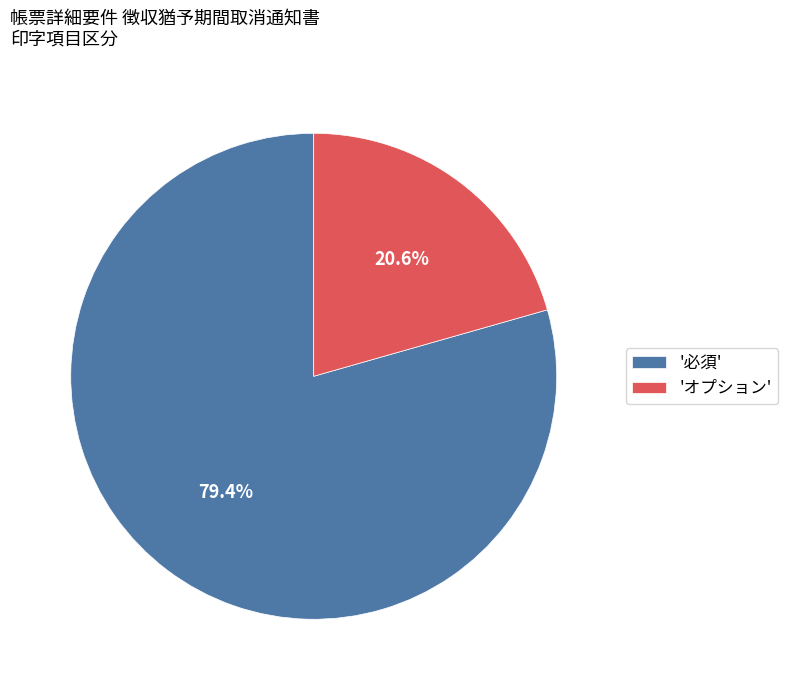

Is '必須' the majority of the pie?

Yes